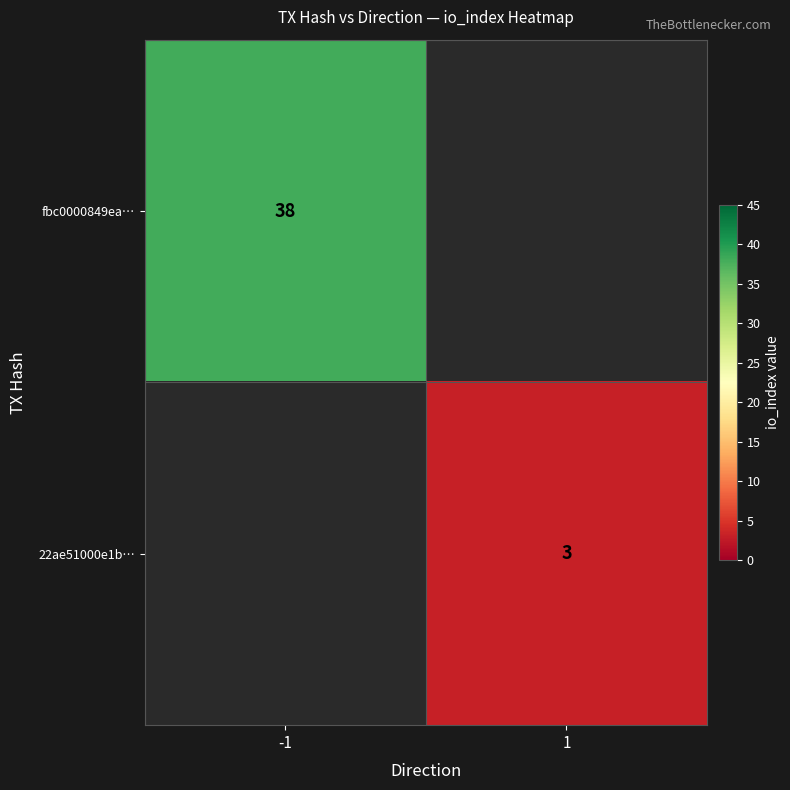

The 22ae51000e1b… series shows 2 at 1. True or false?

False